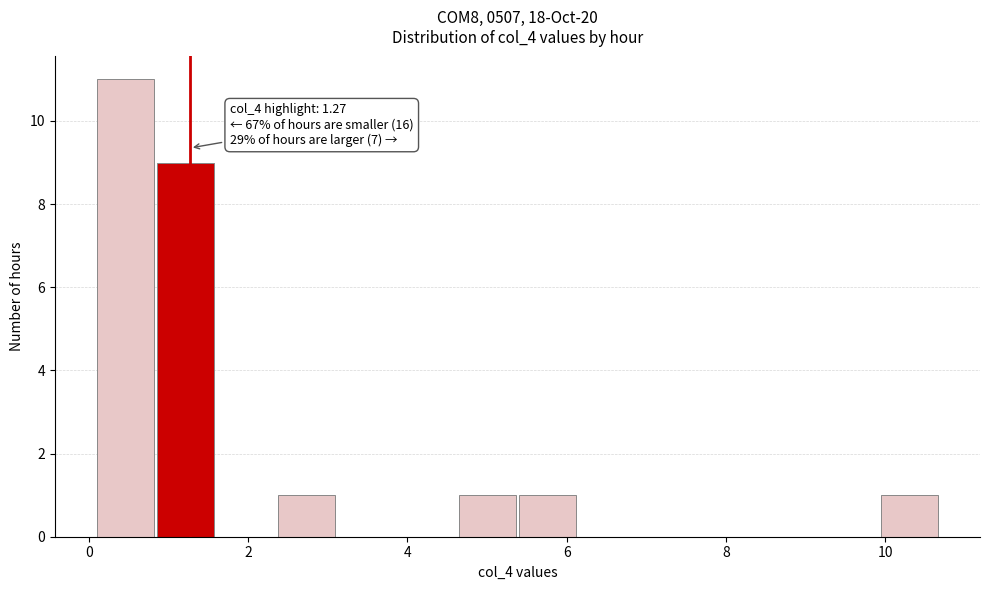

Around what value on the x-axis is the tallest bar? Give the approximate position of its centre, as read against the axis.

0.4